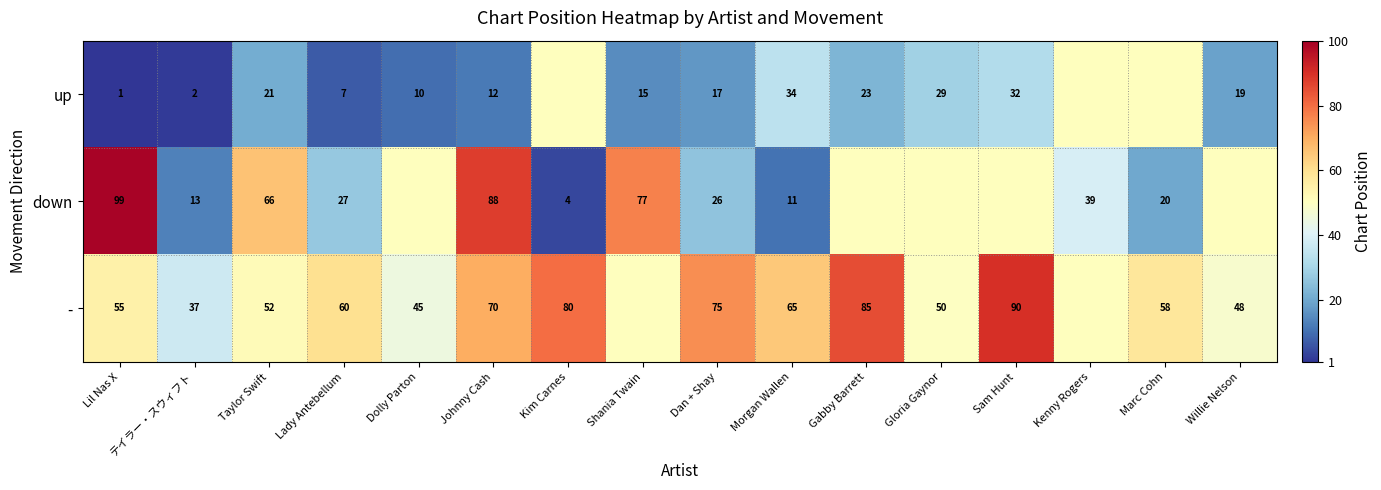

Is the value of up at Gabby Barrett greater than the value of down at Shania Twain?

No